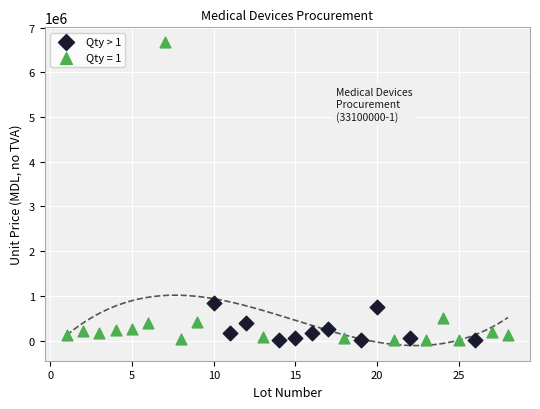

Which series has the largest Y range (max minus min)?

Qty = 1